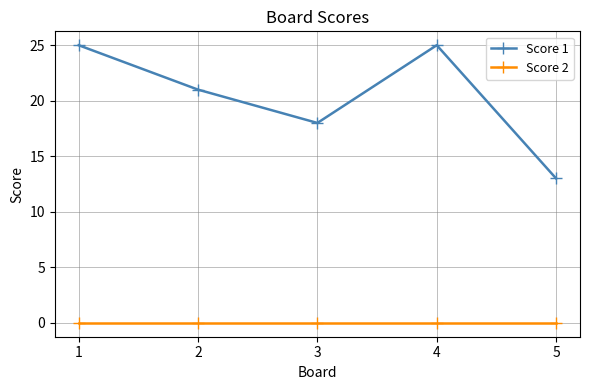

List the series in order of their overall mean, lowest first.

Score 2, Score 1